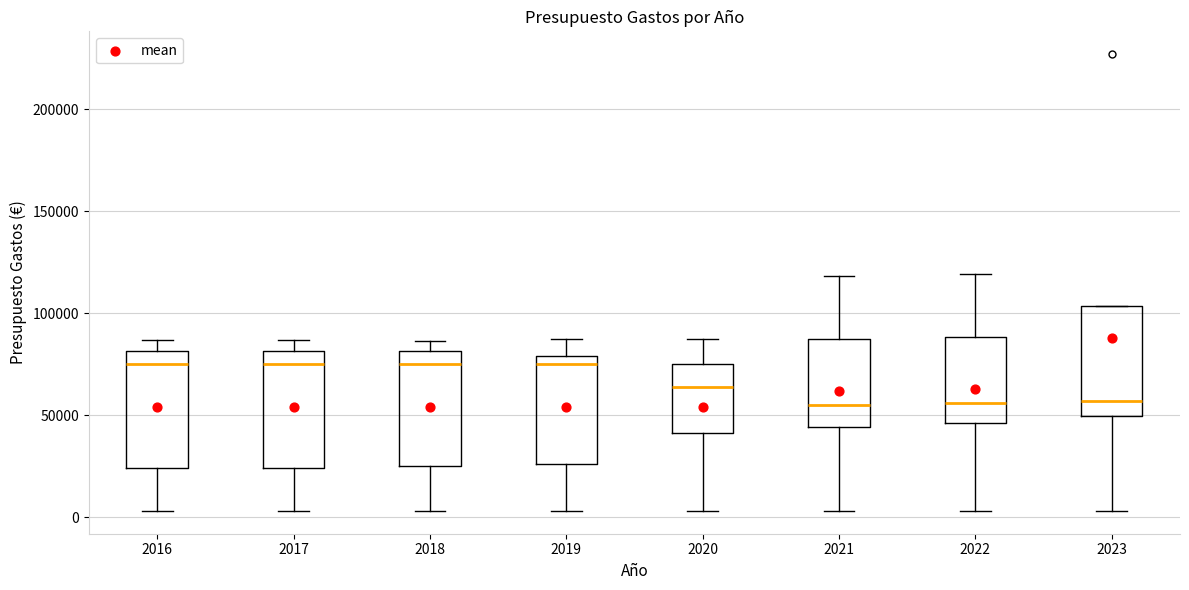

Reading left to right, read every box against the y-axis: the position of its median line, the range the box covers, and the ends of its whiskers. The values are not printed on the chart, so give them approximately, as read against the axis.

2016: median 75000, box 25000 to 80000, whiskers 5000 to 85000
2017: median 75000, box 25000 to 80000, whiskers 5000 to 85000
2018: median 75000, box 25000 to 80000, whiskers 5000 to 85000
2019: median 75000, box 25000 to 80000, whiskers 5000 to 90000
2020: median 65000, box 40000 to 75000, whiskers 5000 to 90000
2021: median 55000, box 45000 to 90000, whiskers 5000 to 120000
2022: median 55000, box 45000 to 90000, whiskers 5000 to 120000
2023: median 55000, box 50000 to 105000, whiskers 5000 to 105000